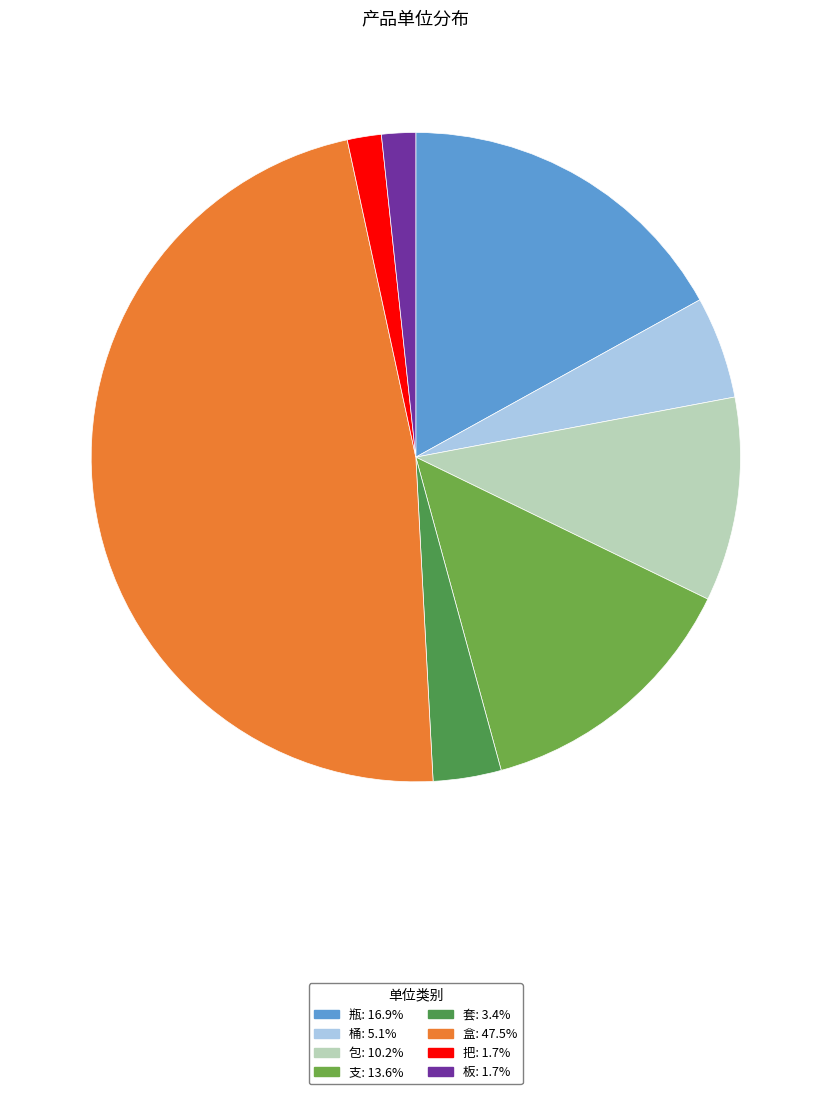

Is there a majority slice in this chart?

No